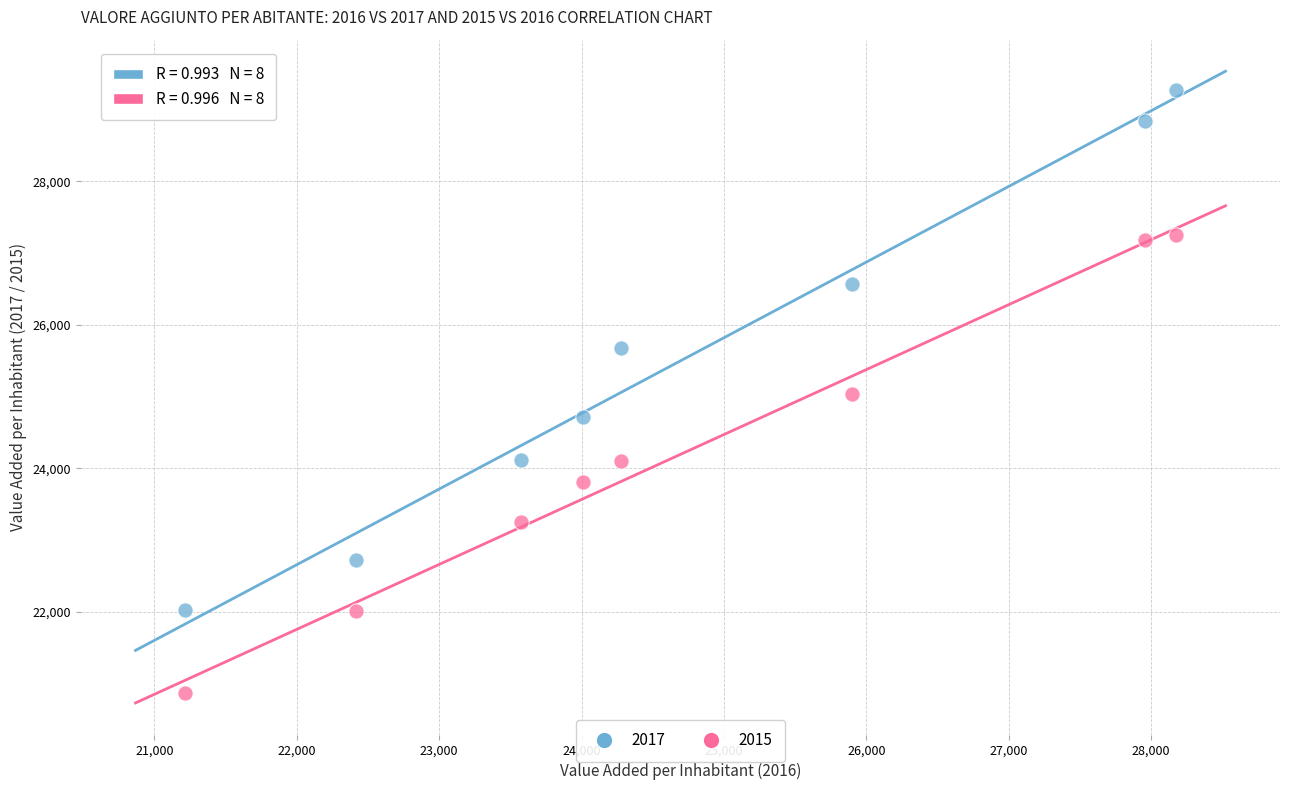

Which series contains the highest Y value?

2017